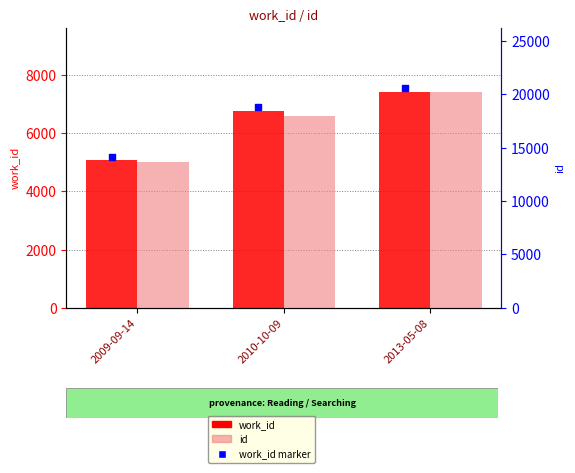

Which series reaches the maximum Y coordinate?

id